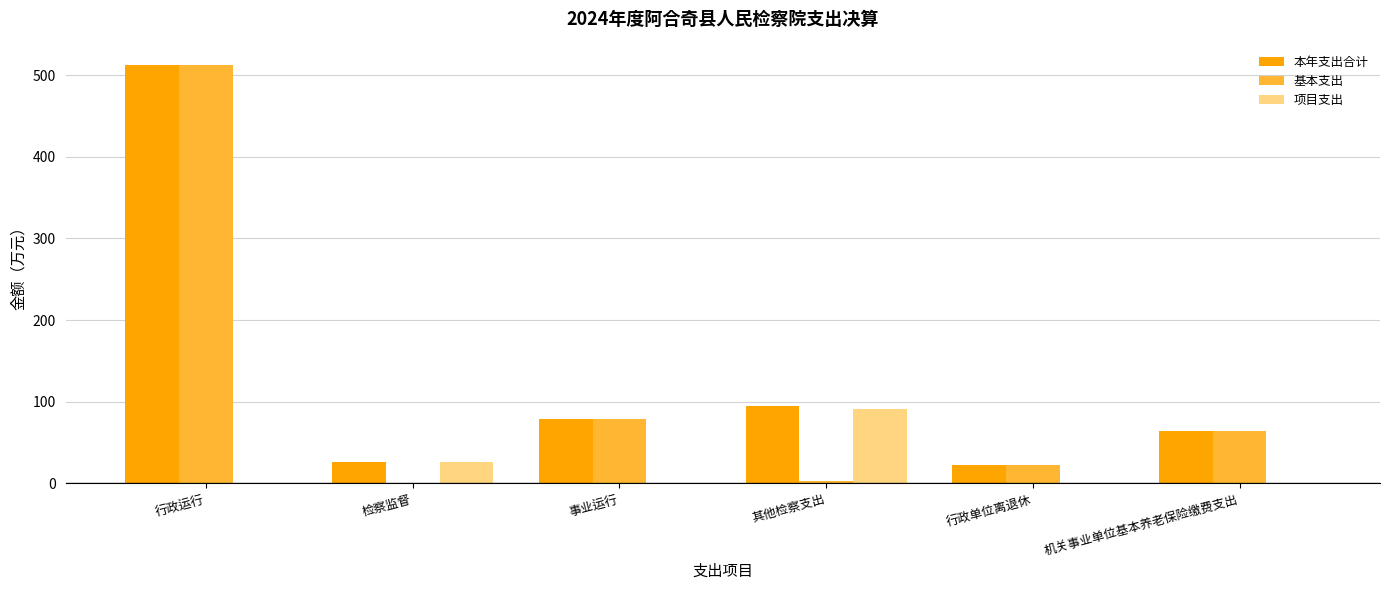

What is the sum of all 本年支出合计 values?

797.9